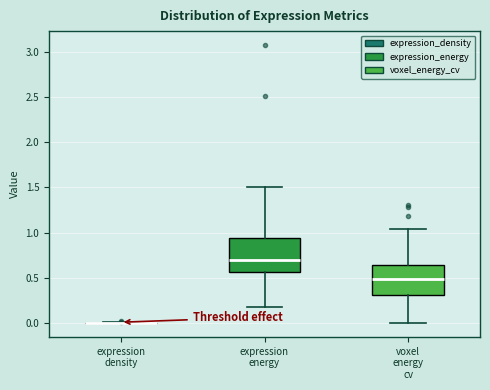

Reading left to right, transcribe this box plot: for each box, give where its median line is, the range the box spans, and where its two whiskers end, as read against the y-axis. The values are not printed on the chart, so give them approximately, as read against the axis.

expression density: box collapsed to a line at 0.00, whiskers 0.00 to 0.00
expression energy: median 0.70, box 0.55 to 0.95, whiskers 0.20 to 1.50
voxel energy cv: median 0.50, box 0.30 to 0.65, whiskers 0.00 to 1.05